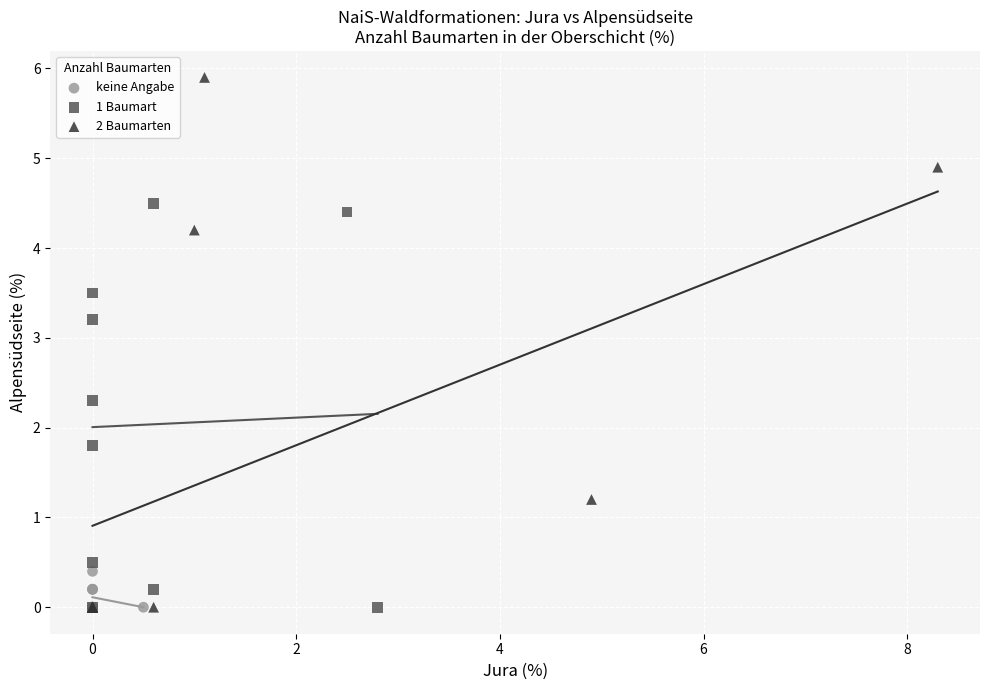

Which series contains the highest Y value?

2 Baumarten